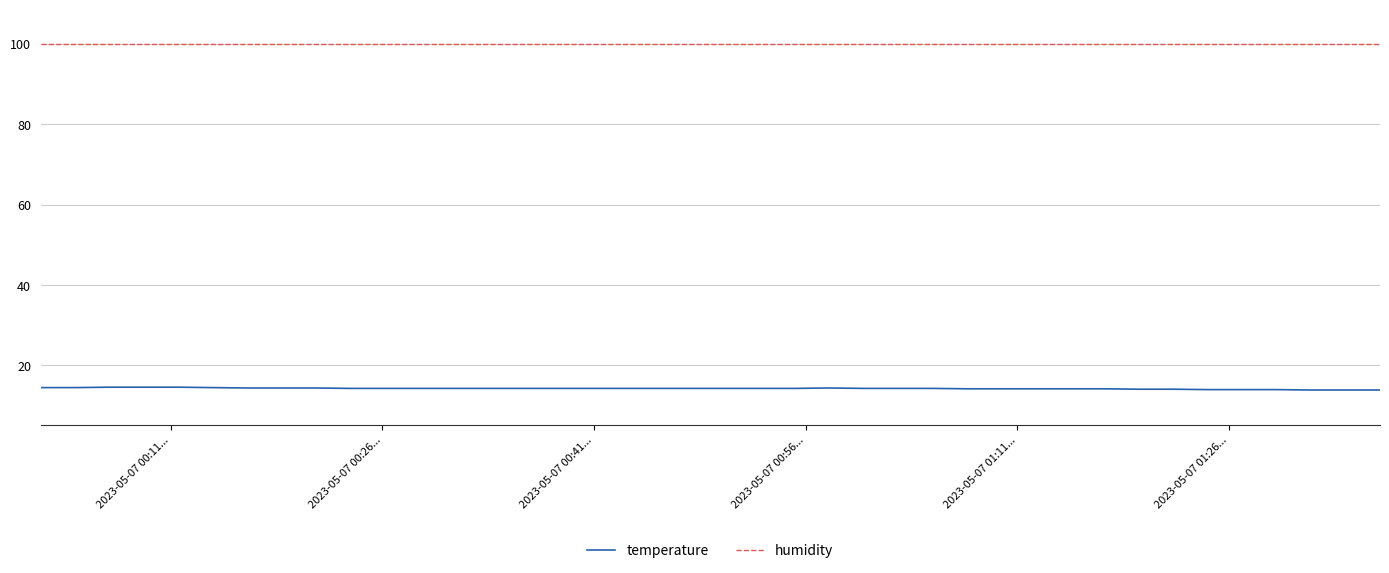

What is the maximum value for temperature?

14.6